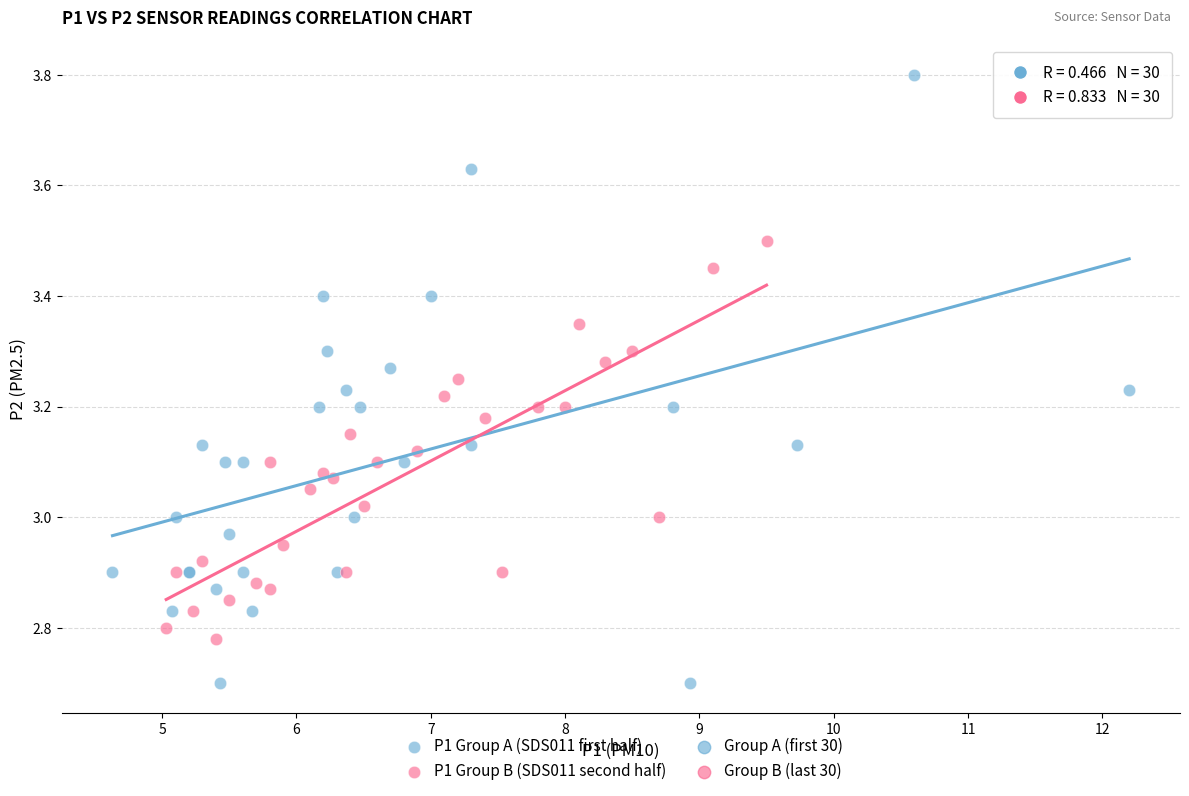

Which series contains the lowest Y value?

P1 Group A (SDS011 first half)